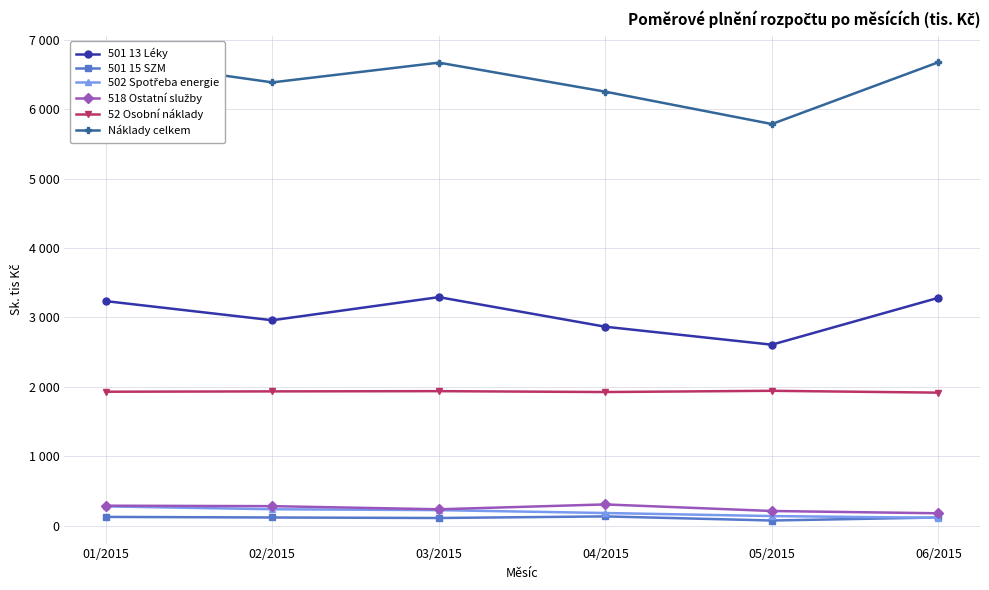

What is the sum of all 518 Ostatní služby values?

1519.1